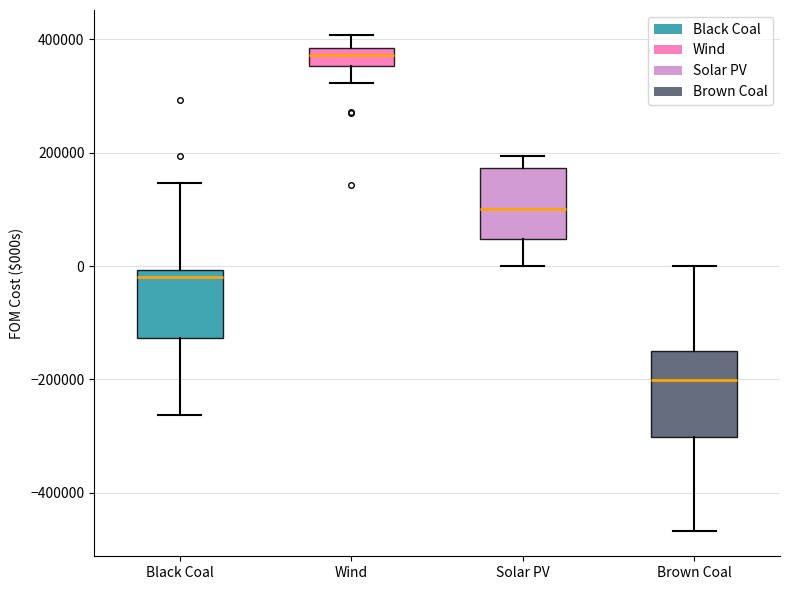

Reading left to right, read every box against the y-axis: the position of its median line, the range the box covers, and the ends of its whiskers. The values are not printed on the chart, so give them approximately, as read against the axis.

Black Coal: median -20000, box -120000 to 0, whiskers -260000 to 140000
Wind: median 380000 (inside the box), box 360000 to 380000, whiskers 320000 to 400000
Solar PV: median 100000, box 40000 to 180000, whiskers 0 to 200000
Brown Coal: median -200000, box -300000 to -160000, whiskers -460000 to 0